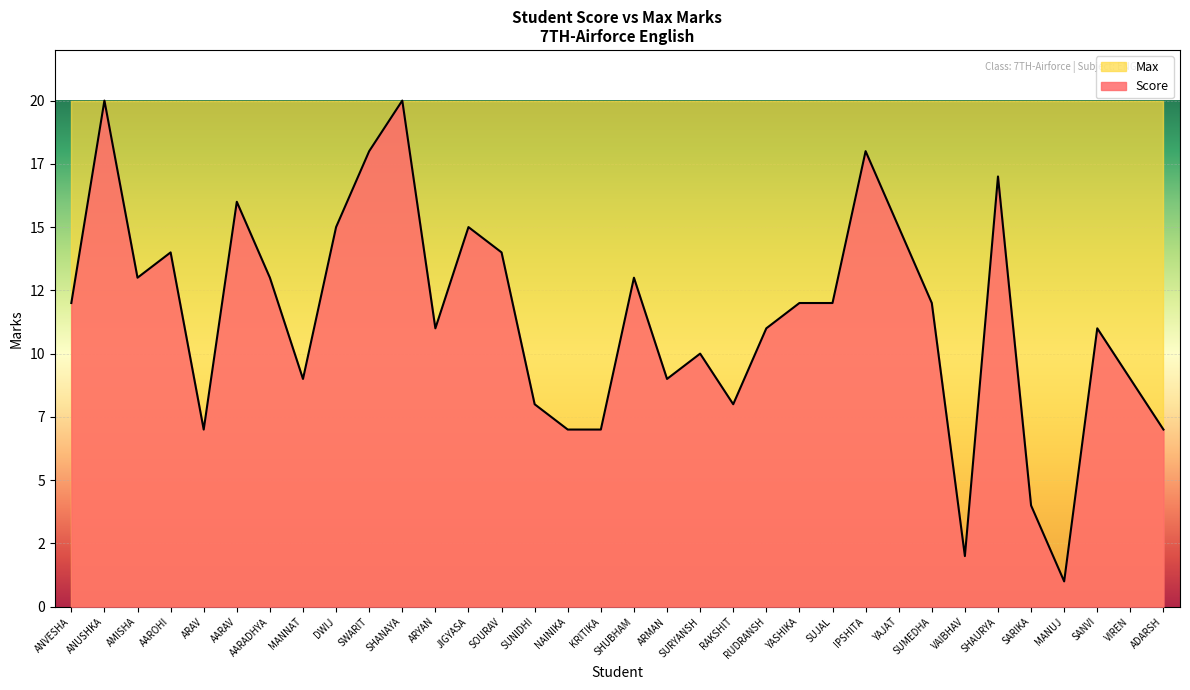

Which has a higher value, YASHIKA or AARADHYA?

AARADHYA